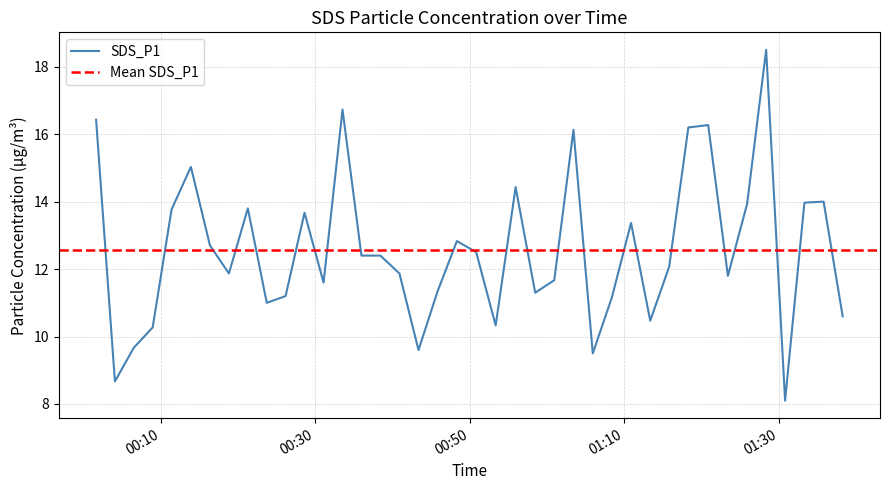

What is the minimum value for SDS_P1?

8.1